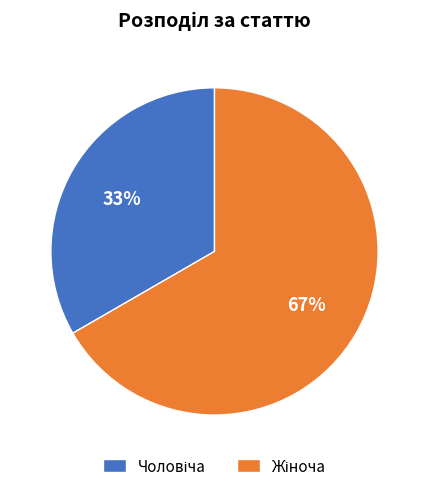

To the nearest percent, what is the average slice percentage?

50%